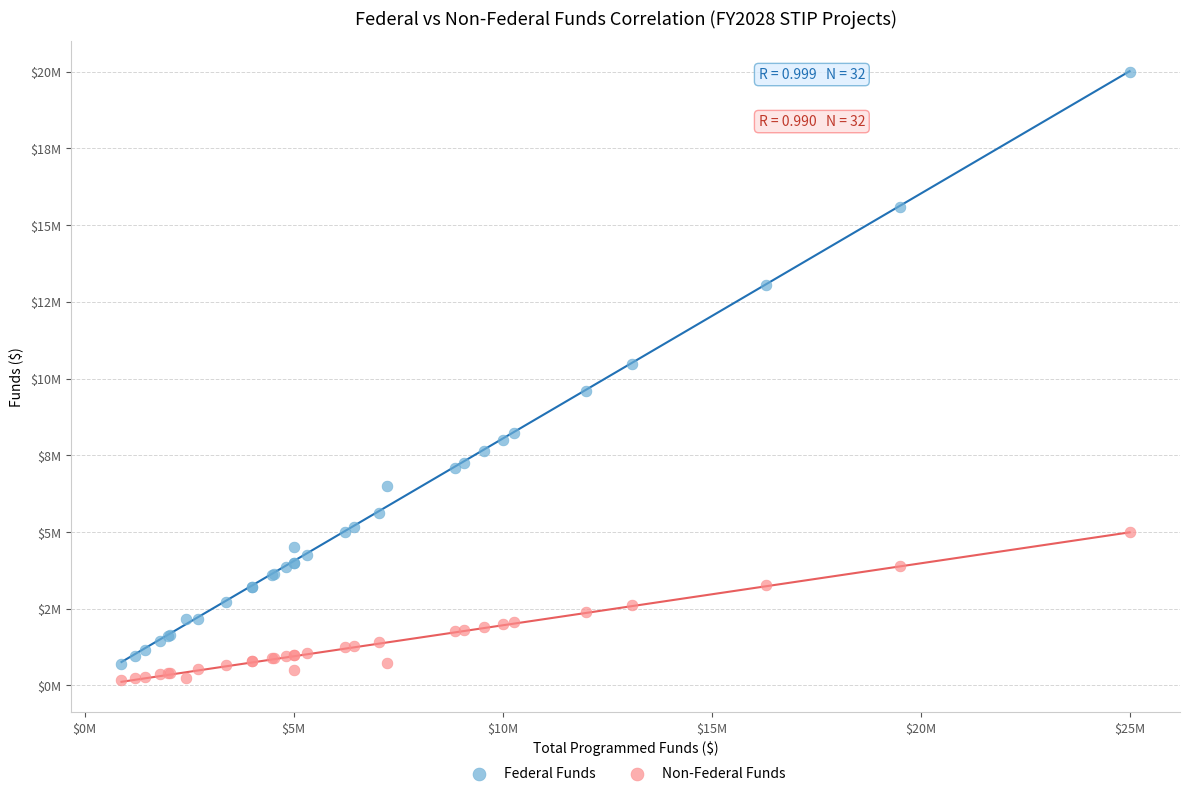

Which series contains the lowest Y value?

Non-Federal Funds